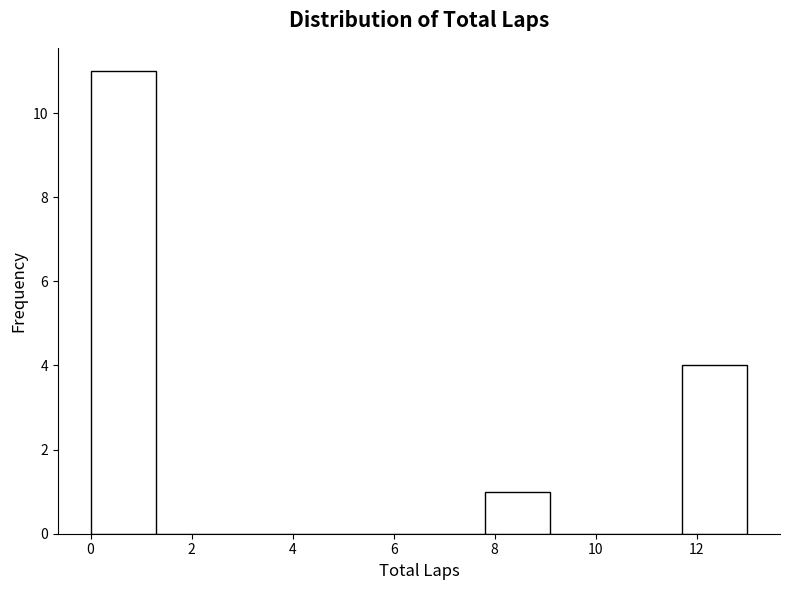

Reading left to right, list every bar in this chart as the range it spans on the x-axis followed by its height. Neither the bar edges nor the heights are printed on the chart, so give them approximately, as read against the axes.

0.0 to 1.3: 11
1.3 to 2.6: 0
2.6 to 3.9: 0
3.9 to 5.2: 0
5.2 to 6.5: 0
6.5 to 7.8: 0
7.8 to 9.1: 1
9.1 to 10.4: 0
10.4 to 11.7: 0
11.7 to 13.0: 4